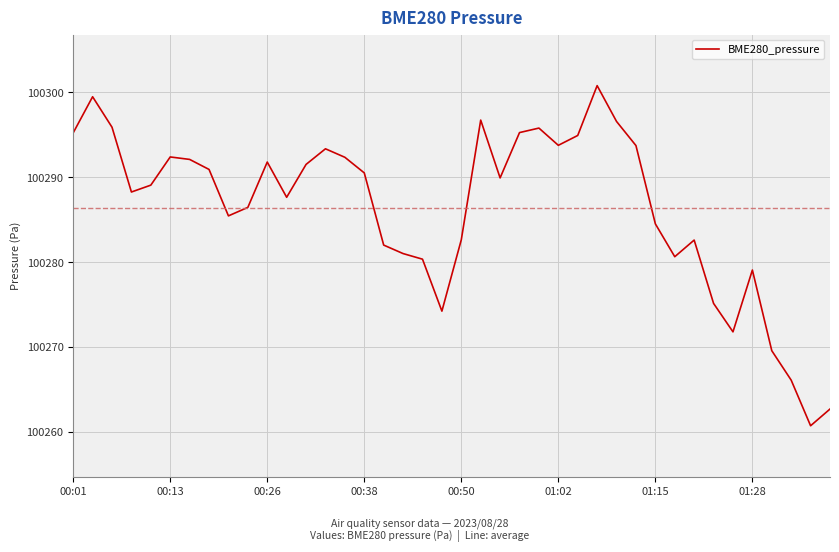

What is the greatest value displayed?

100300.8